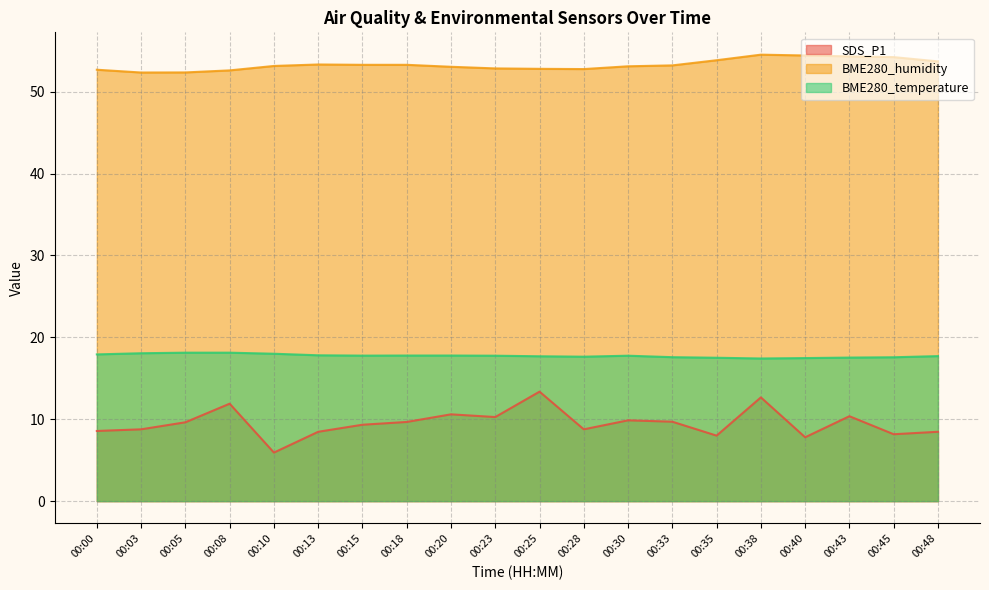

True or false: BME280_humidity and BME280_temperature cross at least once.

False